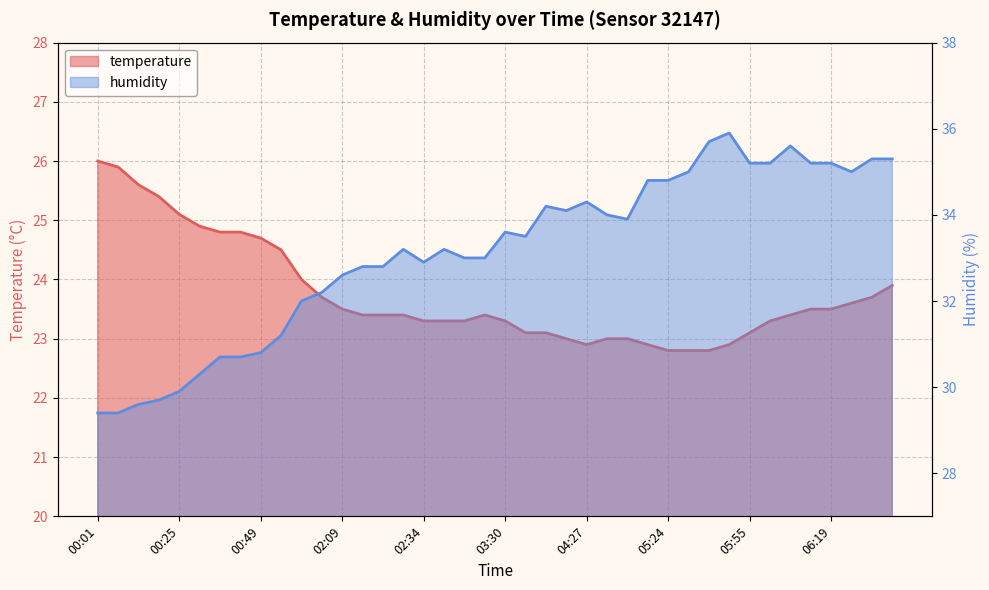

Read the temperature value at 06:31.

23.7